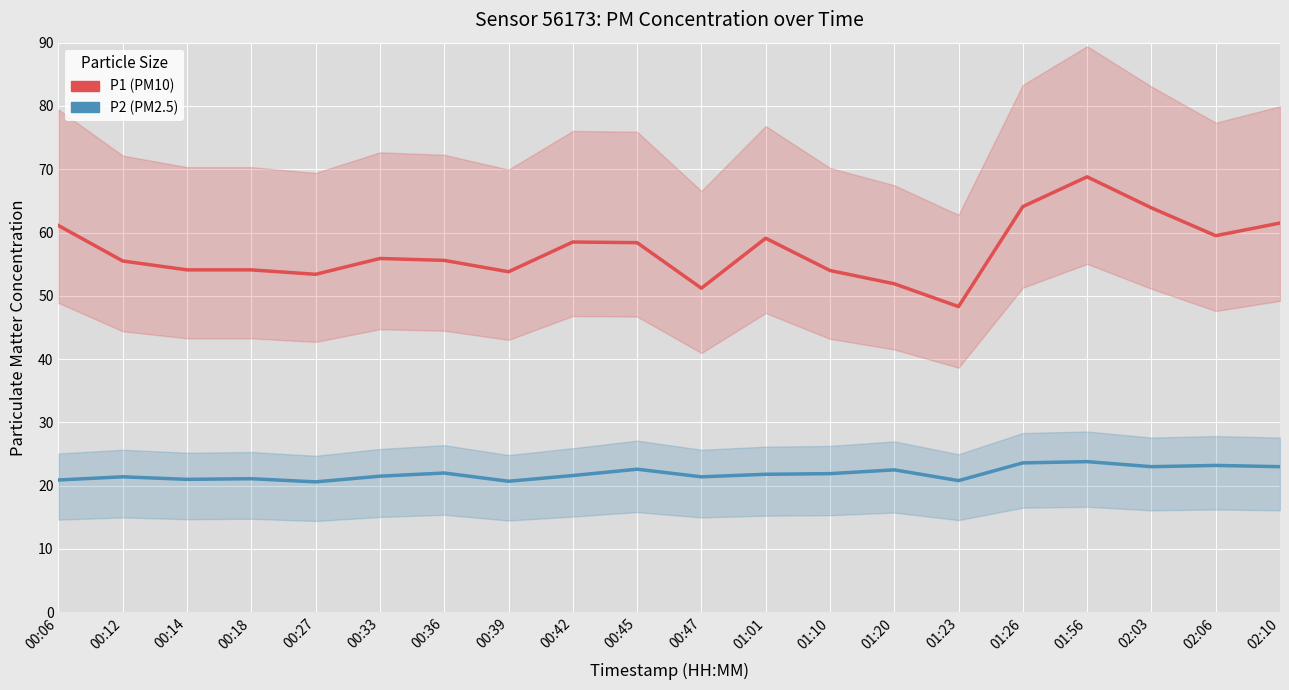

True or false: P2 and P1 intersect in this chart.

False